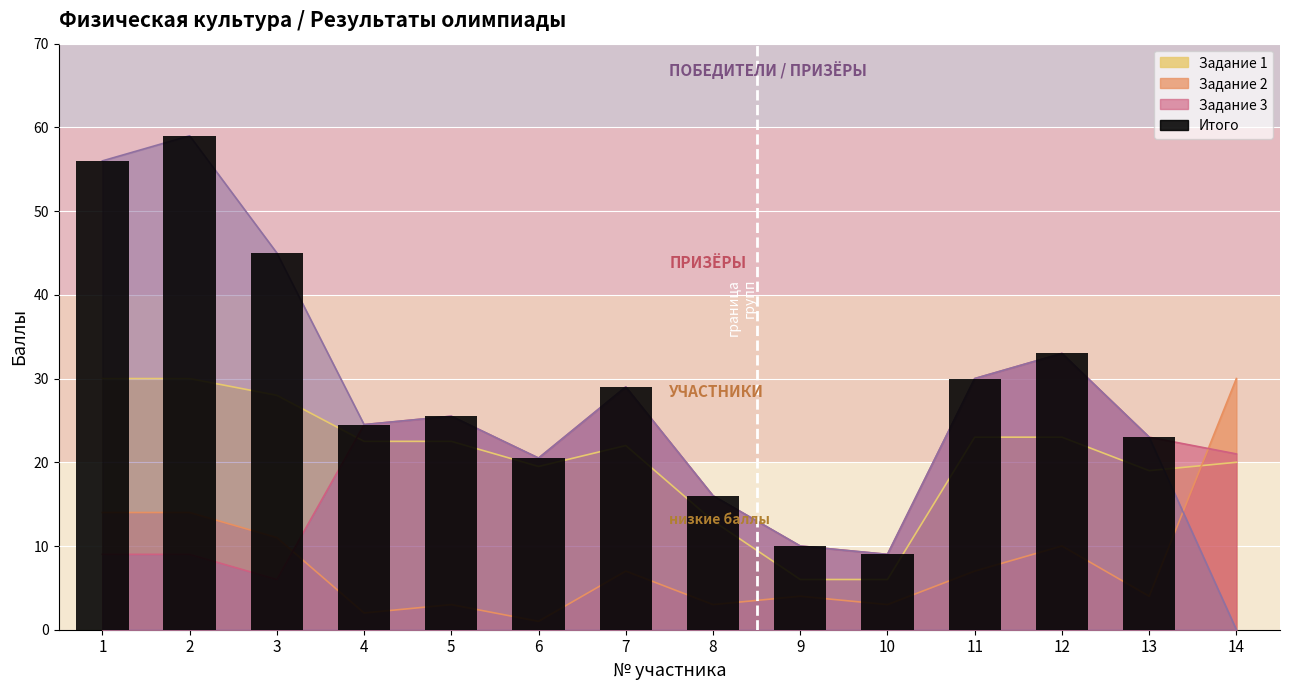

What is the difference between the maximum and minimum values?

59.0